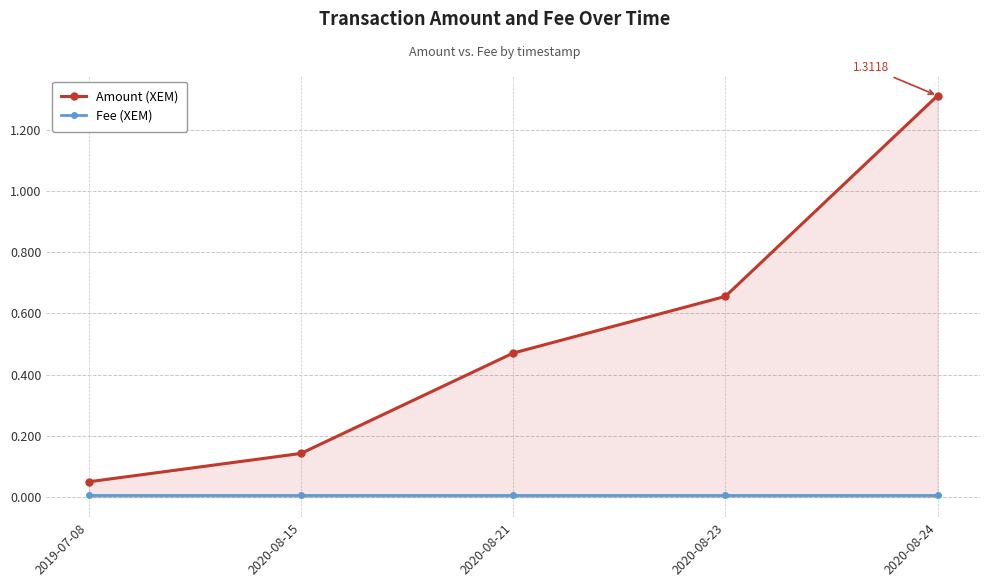

Reading left to right, list all the values displayed in this chart.

Amount (XEM): 0.1	0.1	0.5	0.7	1.3
Fee (XEM): 0.0	0.0	0.0	0.0	0.0